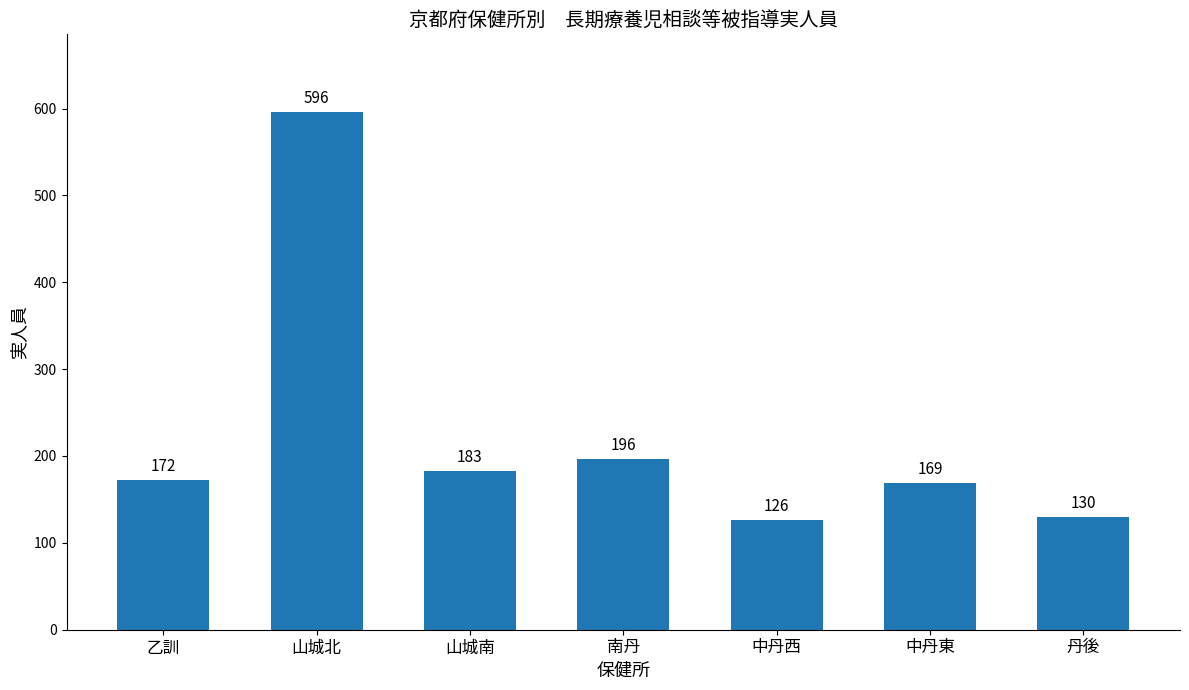

Which label corresponds to the largest value in the chart?

山城北